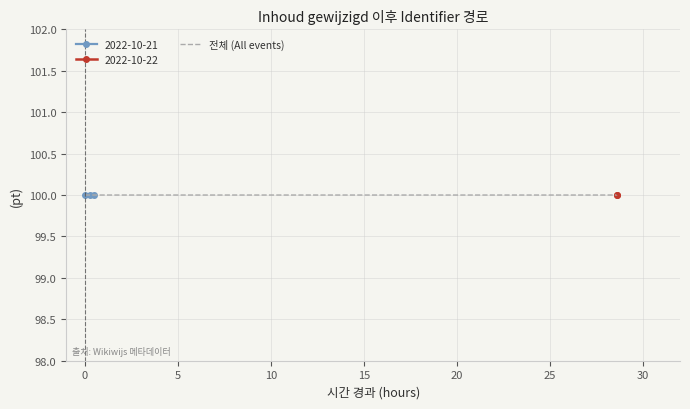

What is the average value?

100.0